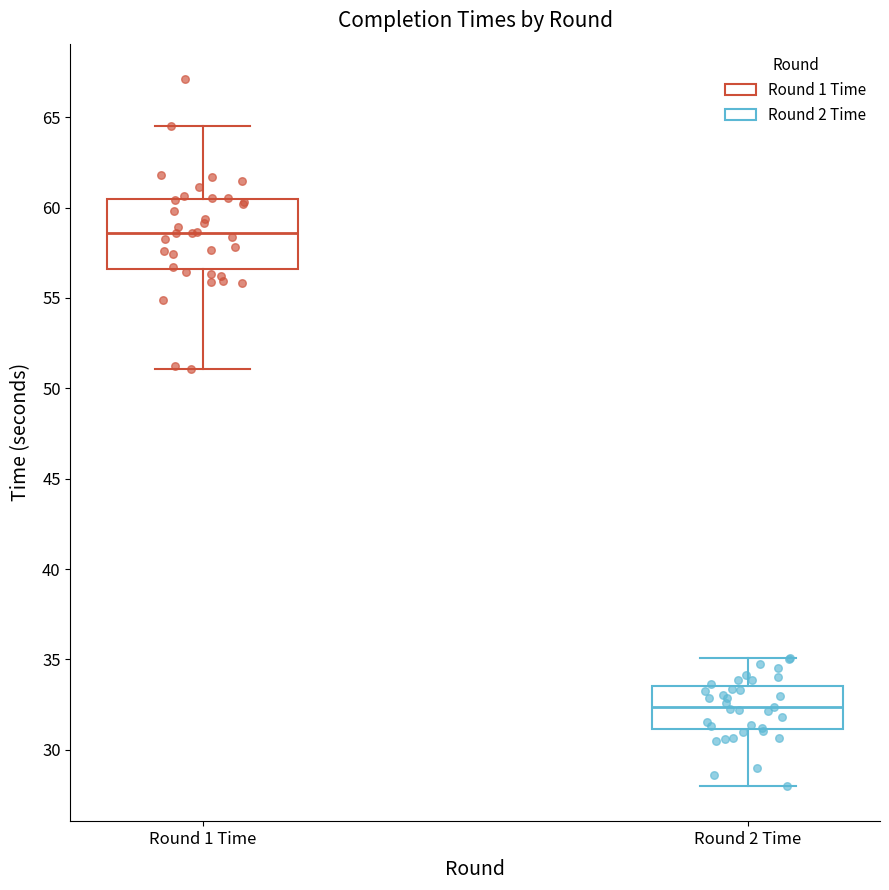

Reading left to right, read every box against the y-axis: the position of its median line, the range the box covers, and the ends of its whiskers. The values are not printed on the chart, so give them approximately, as read against the axis.

Round 1 Time: median 58.5, box 56.5 to 60.5, whiskers 51.0 to 64.5
Round 2 Time: median 32.5, box 31.0 to 33.5, whiskers 28.0 to 35.0